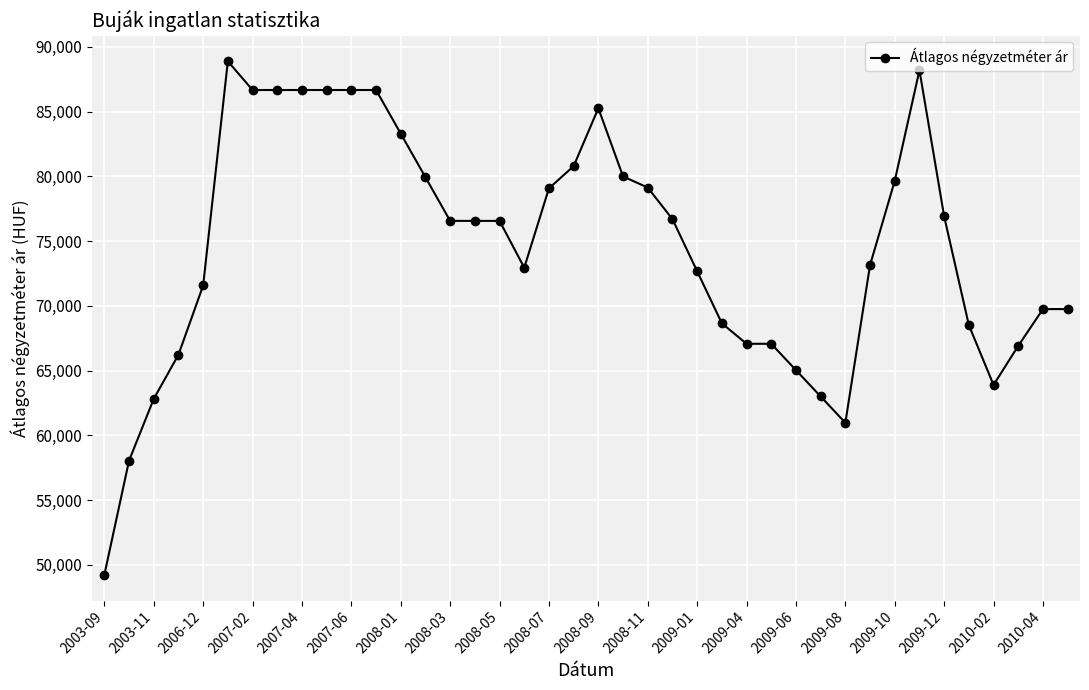

What is the value of the 39th point from the left?

69752